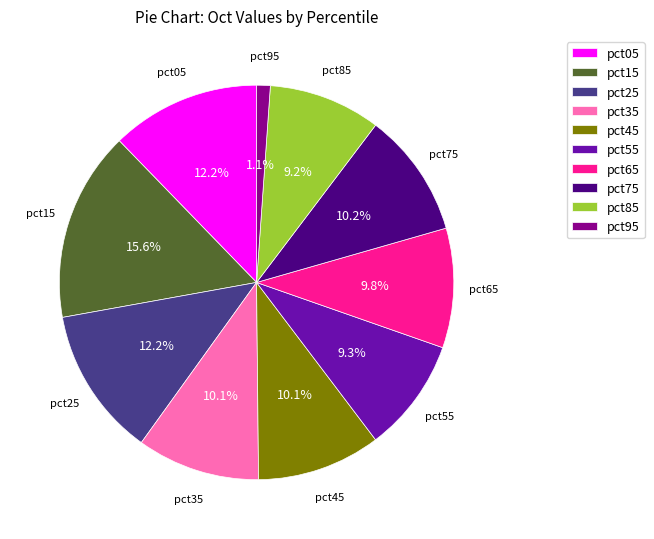

Does pct35 represent more than half of the total?

No